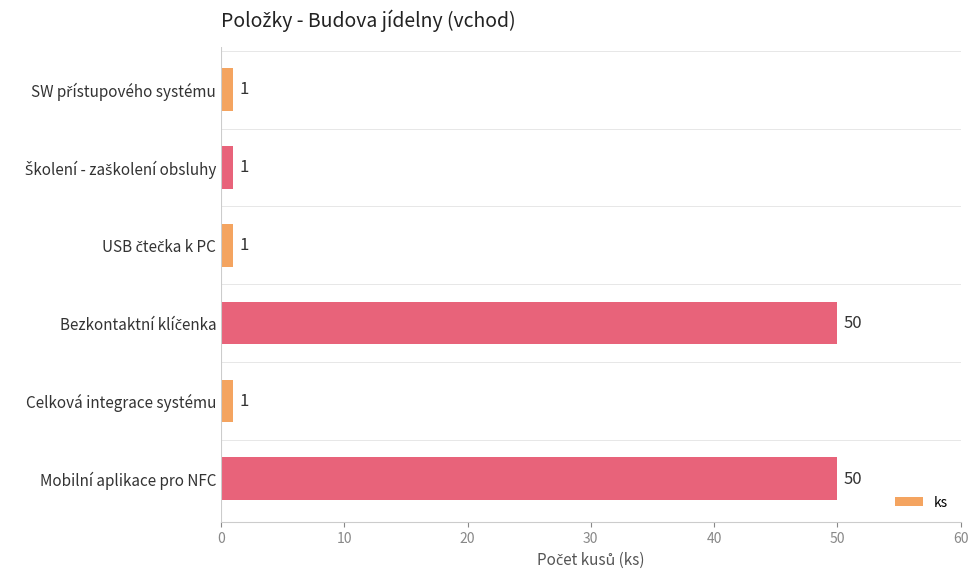

What is the maximum value shown in the chart?

50